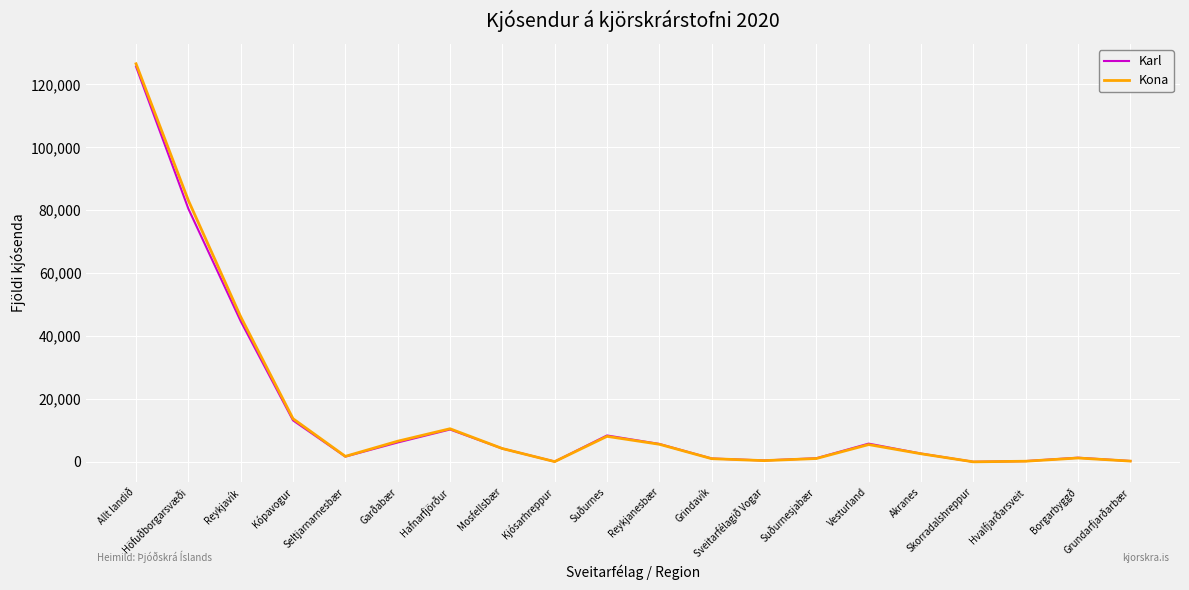

What is the sum of the Karl values at Grundarfjarðarbær and Skorradalshreppur?

312